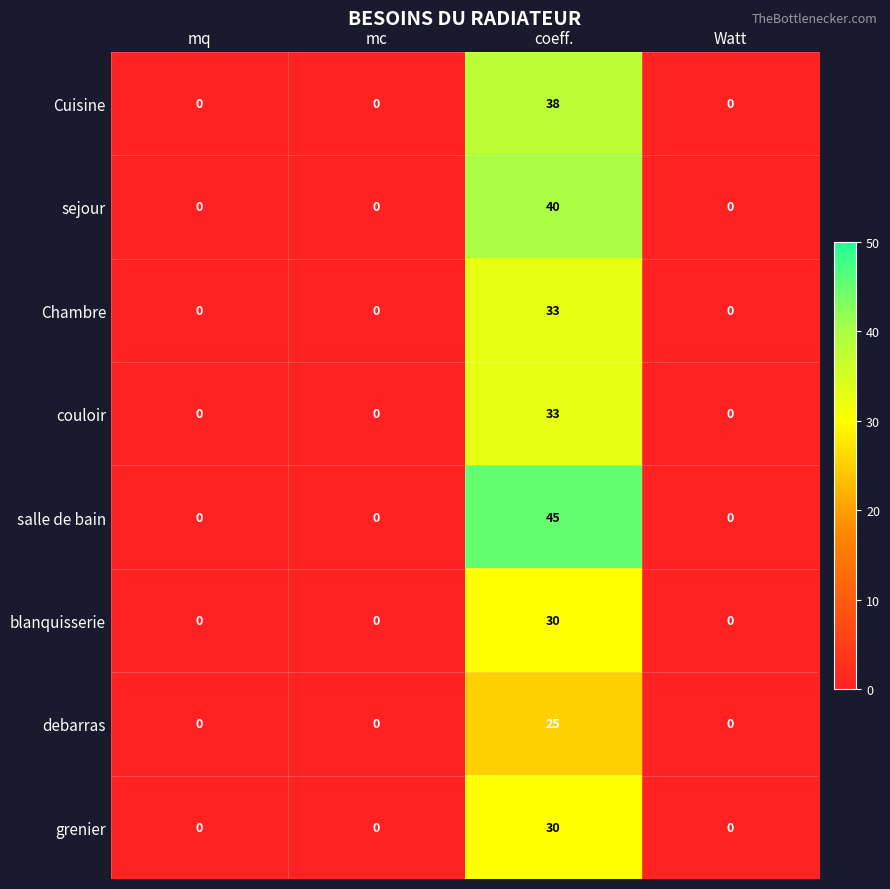

What is the maximum value shown in the chart?

45